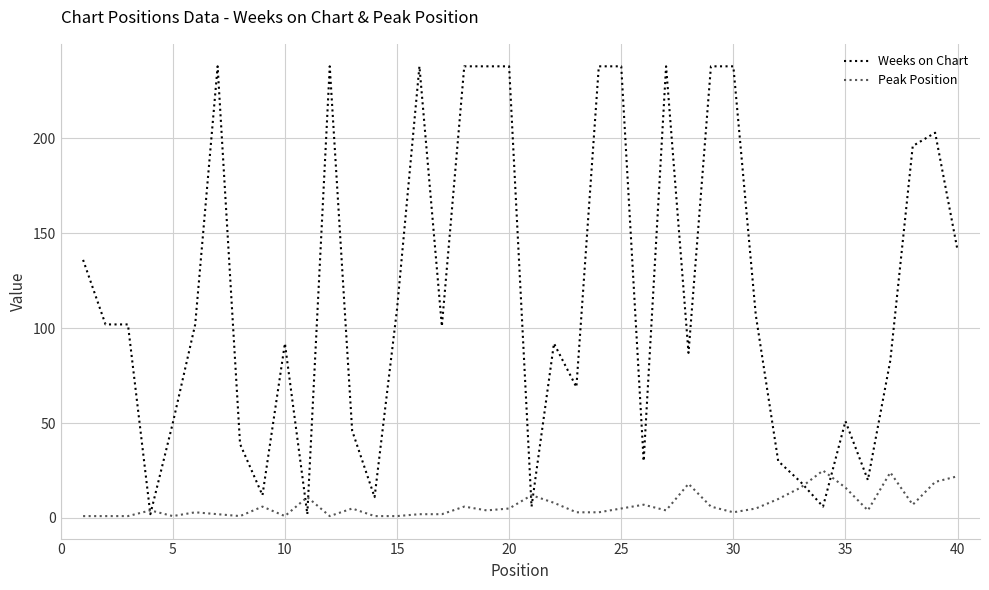

What is the difference between the maximum and minimum values in the Weeks on Chart series?

236